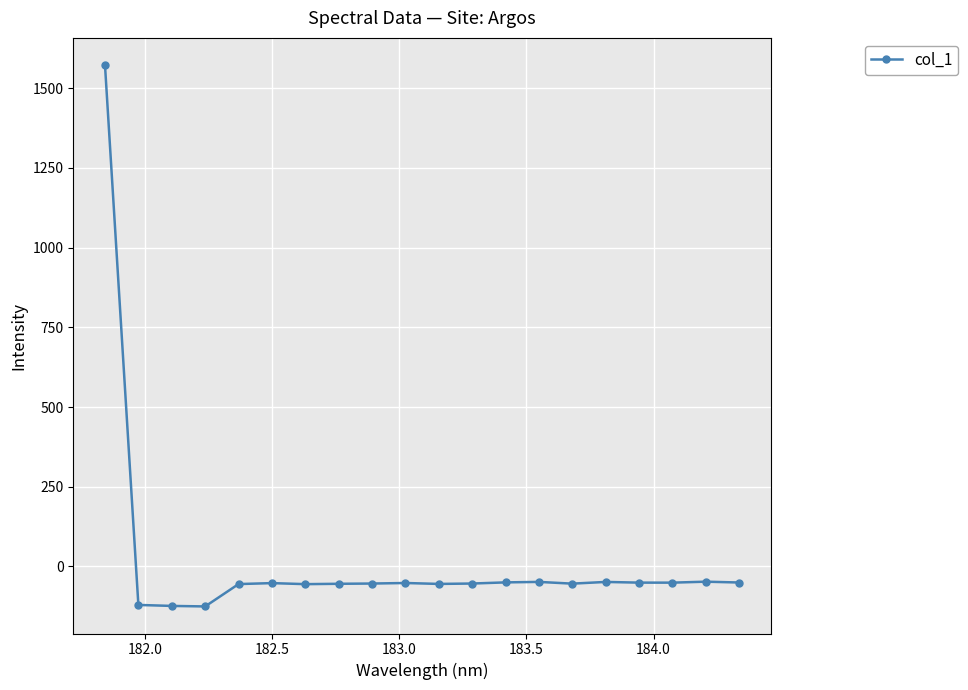

What is the minimum value shown in the chart?

-125.6